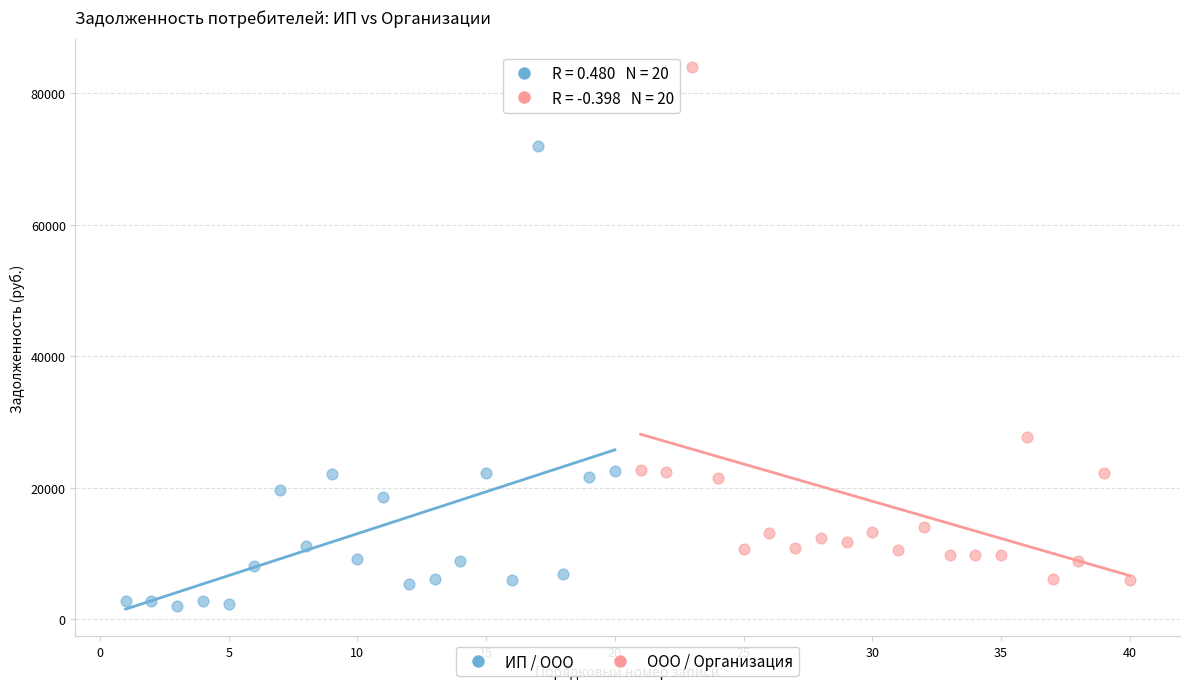

Which series contains the lowest Y value?

ИП / ООО